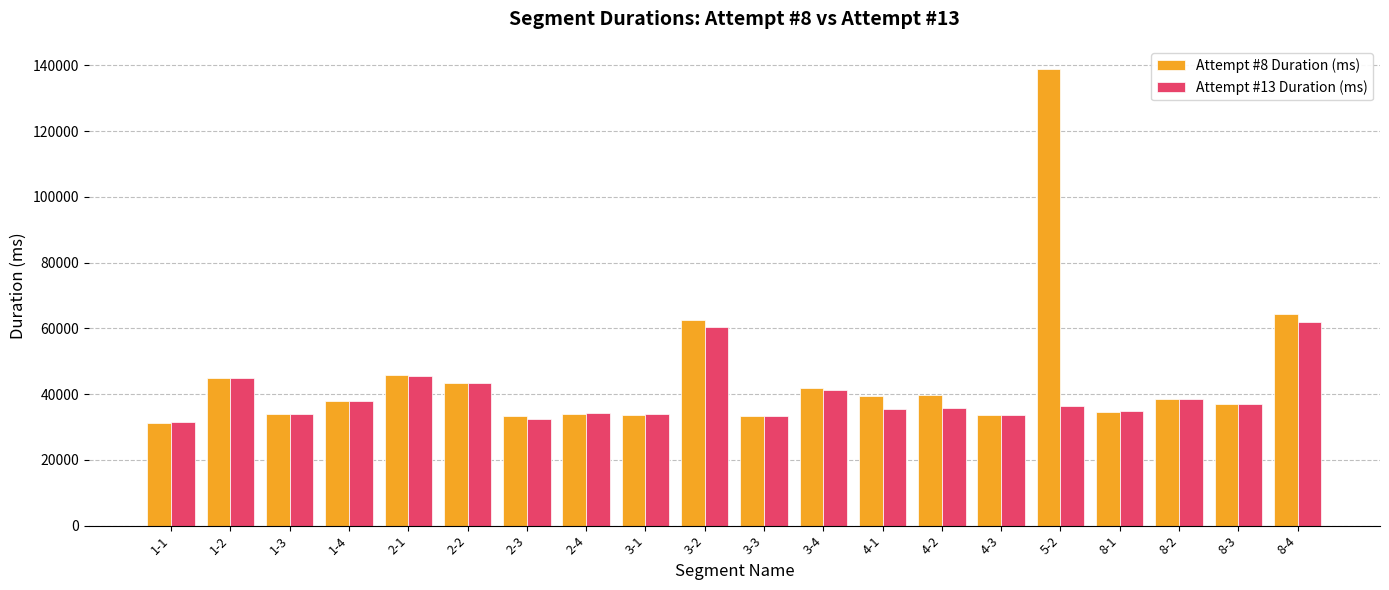

What is the average value of the Attempt #8 Duration (ms) series?

45059